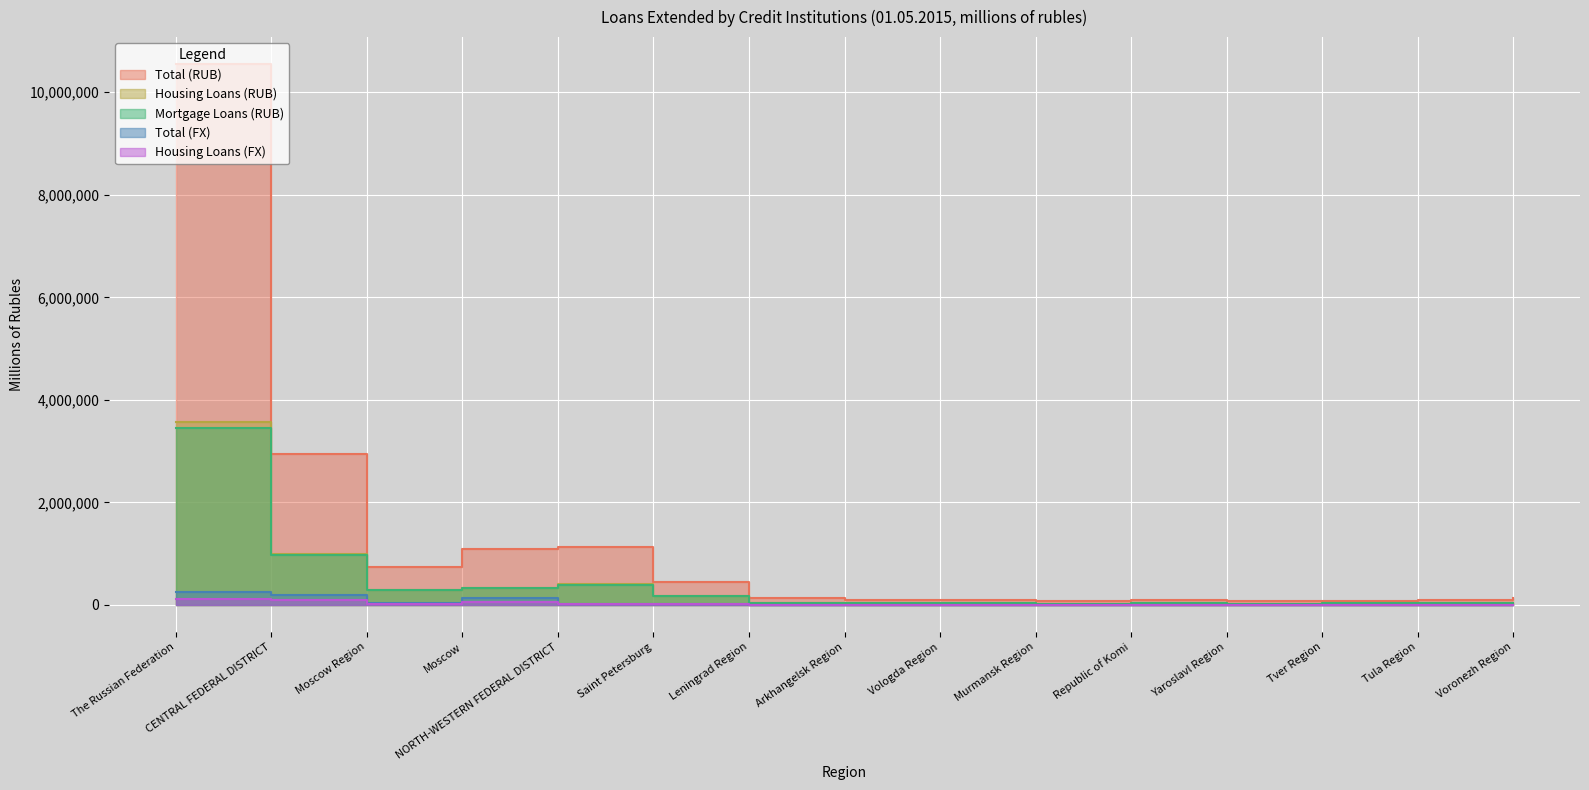

True or false: Mortgage Loans (RUB) has a value of 1112197 at The Russian Federation.

False